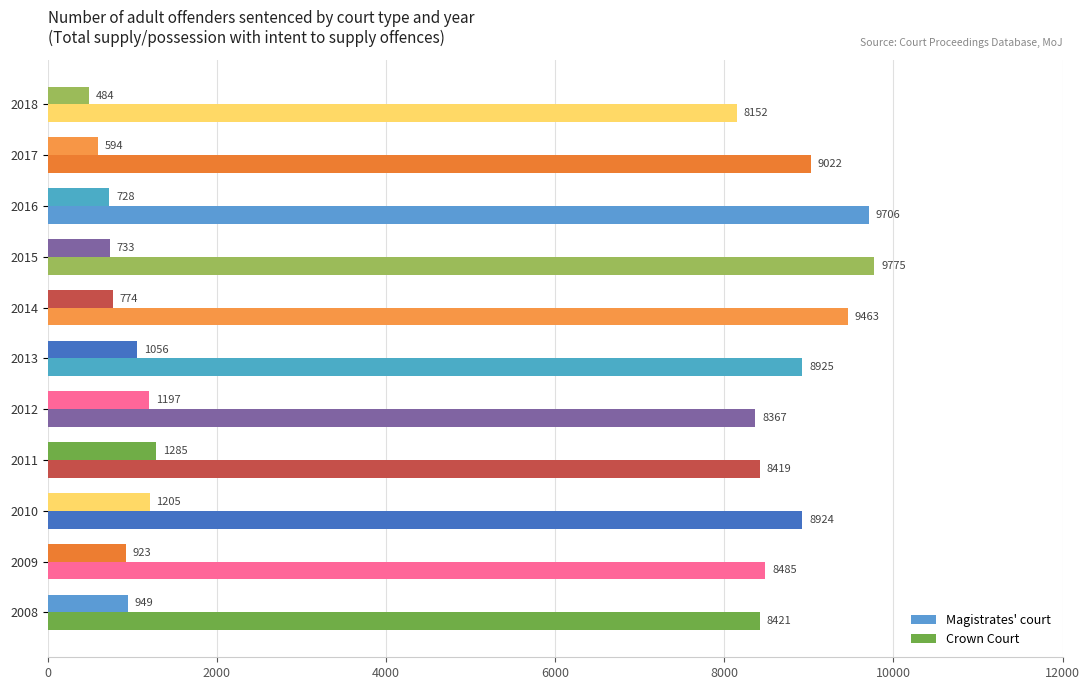

What is the value of the Crown Court bar at the 4th from the left?

8419